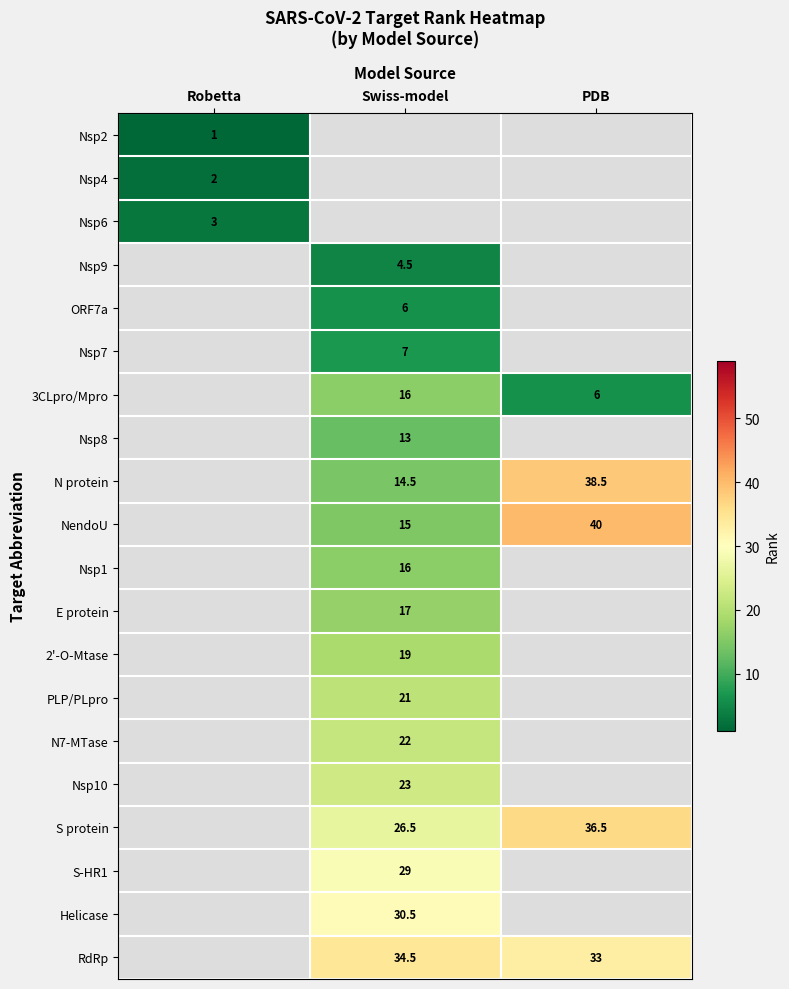

The Nsp8 series shows 6.3 at Swiss-model. True or false?

False